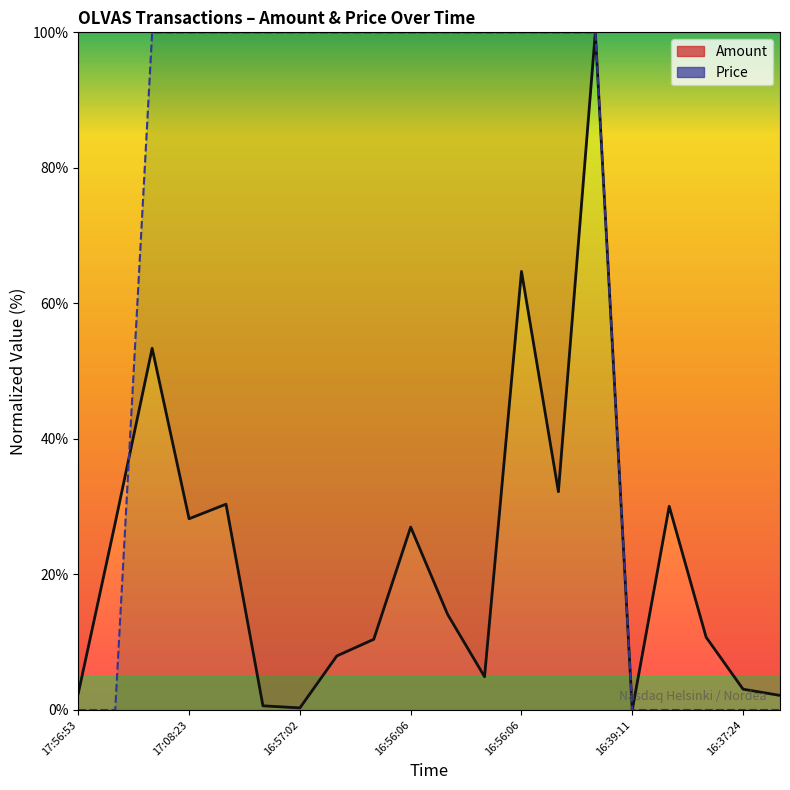

The value of Amount at 17:07:30 is 45.1. True or false?

False